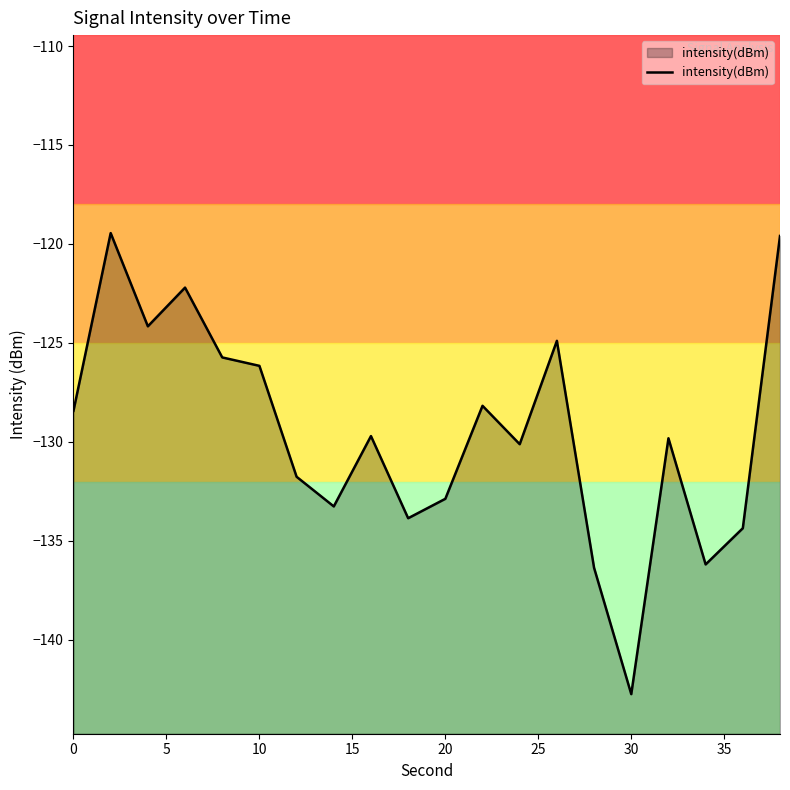

What is the difference between the maximum and minimum values?

23.3